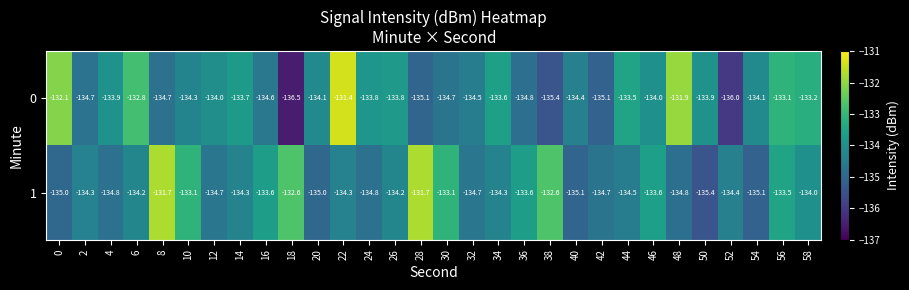

True or false: 1 has a value of -134.8 at 48.

True